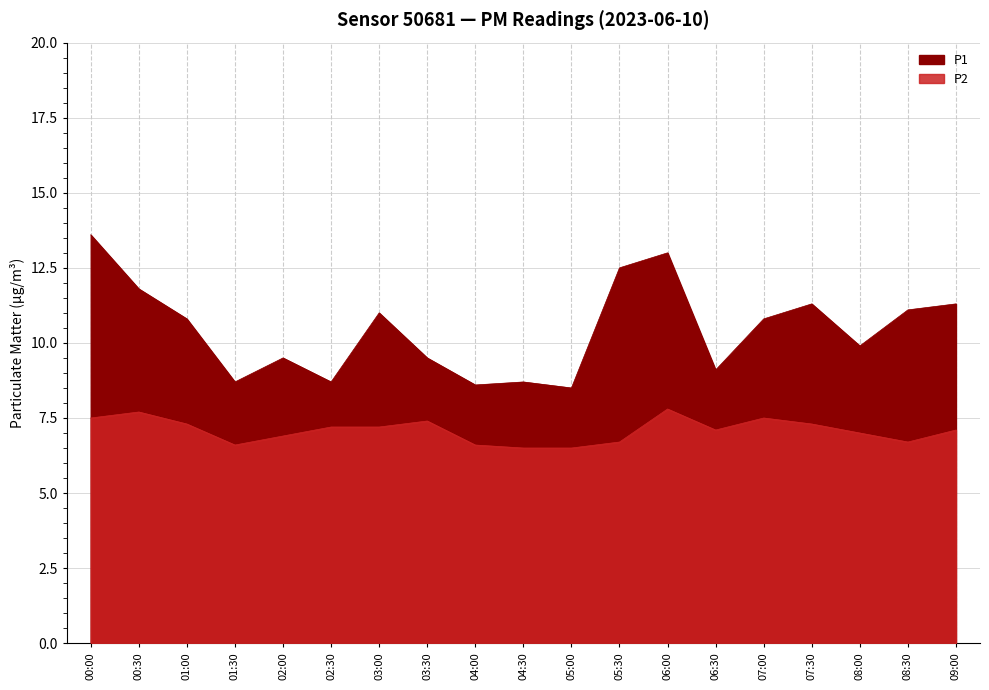

What is the minimum value shown in the chart?

6.5